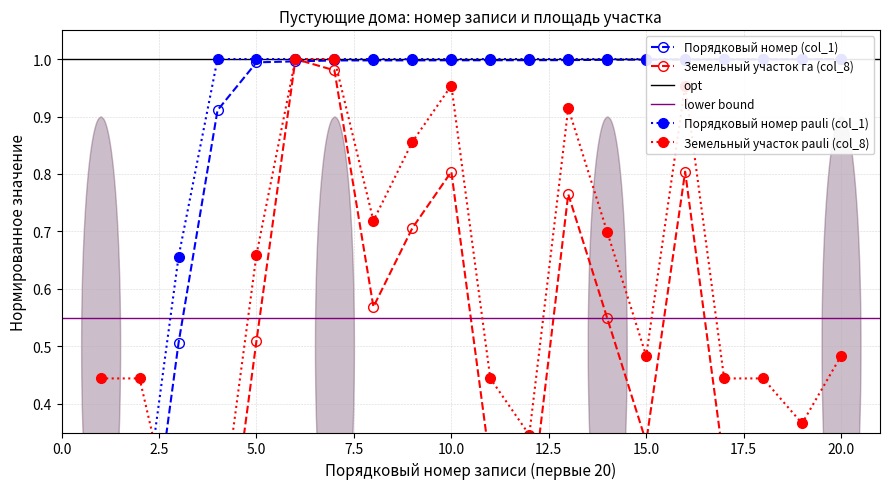

Reading right to left, extract all data points from this chart.

Порядковый номер (col_1): 20=1.0	19=1.0	18=1.0	17=1.0	16=1.0	15=1.0	14=1.0	13=1.0	12=1.0	11=1.0	10=1.0	9=1.0	8=1.0	7=1.0	6=1.0	5=1.0	4=0.9	3=0.5	2=0.0	1=0.0
Земельный участок га (col_8): 20=0.3	19=0.2	18=0.3	17=0.3	16=0.8	15=0.3	14=0.5	13=0.8	12=0.2	11=0.3	10=0.8	9=0.7	8=0.6	7=1.0	6=1.0	5=0.5	4=0.0	3=0.0	2=0.3	1=0.3